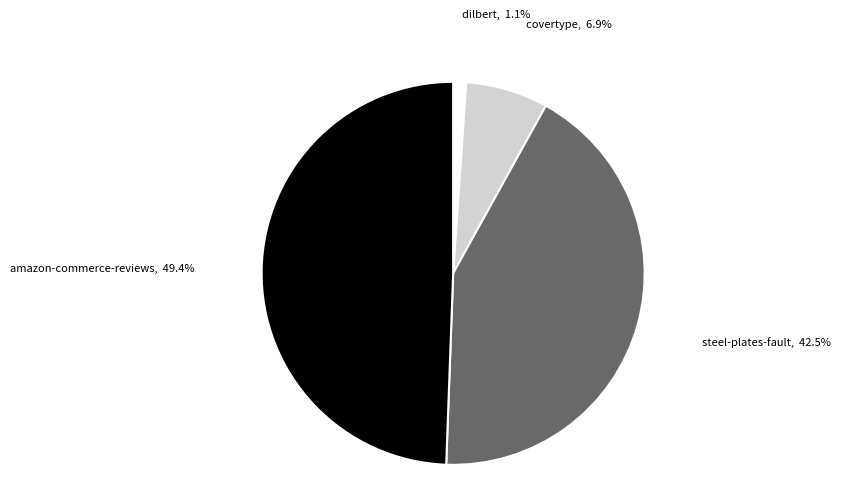

How many slices are in this pie chart?

4